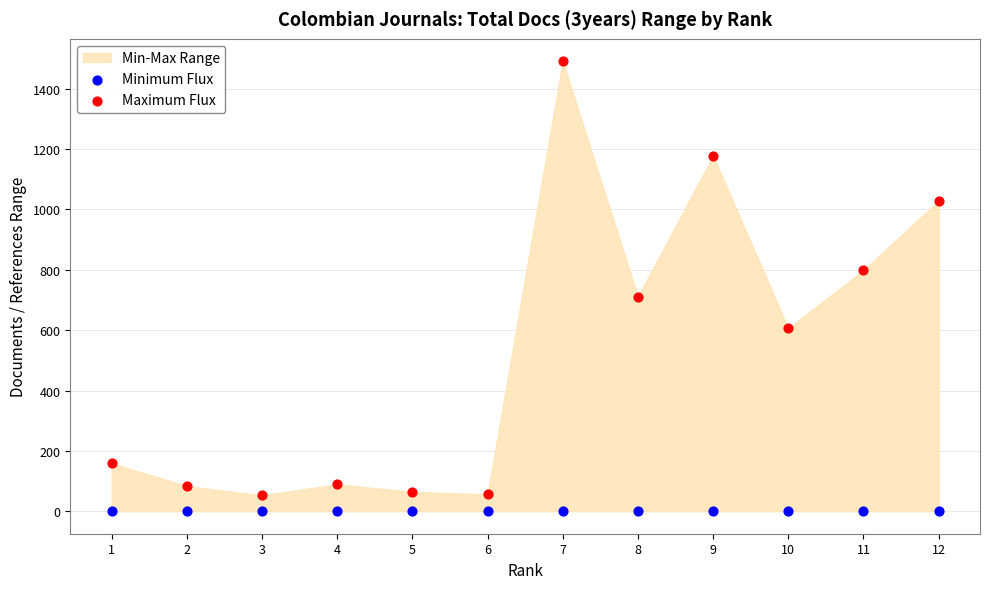

Across all series, what Y value is closest to 745?

711